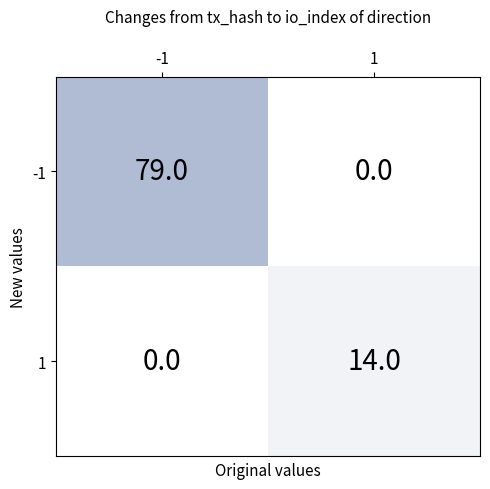

Which series has the largest range (max minus min)?

-1